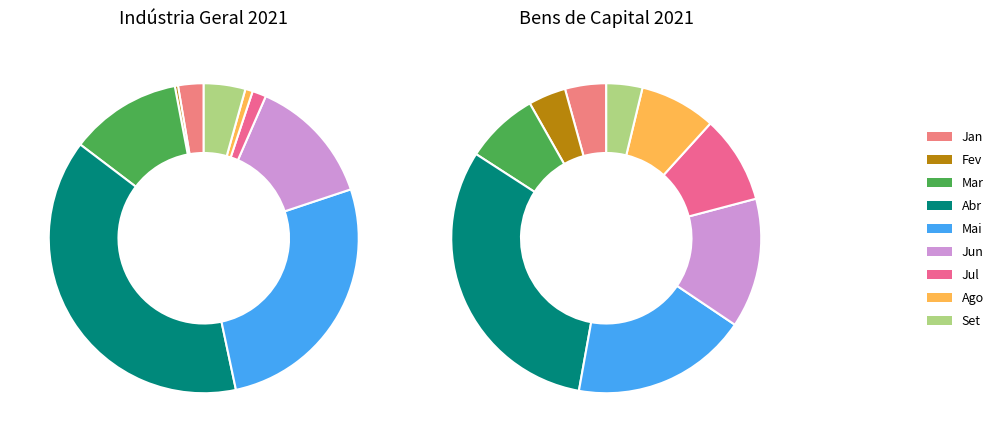

How many segments does this pie chart have?

9